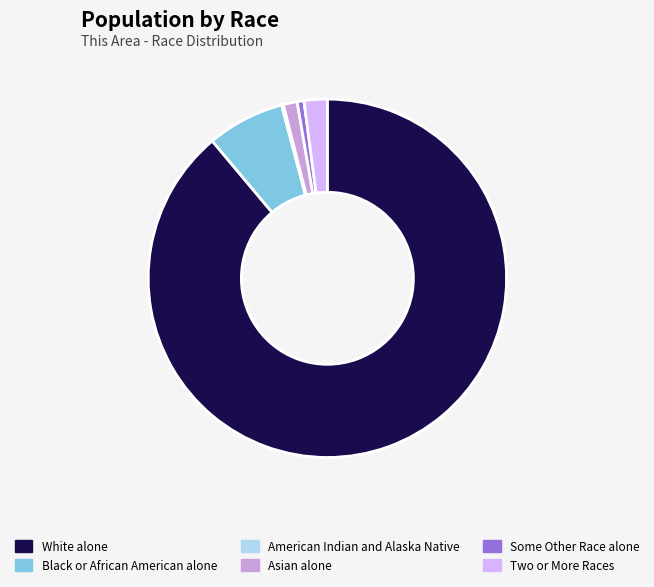

Is Black or African American alone the majority of the pie?

No